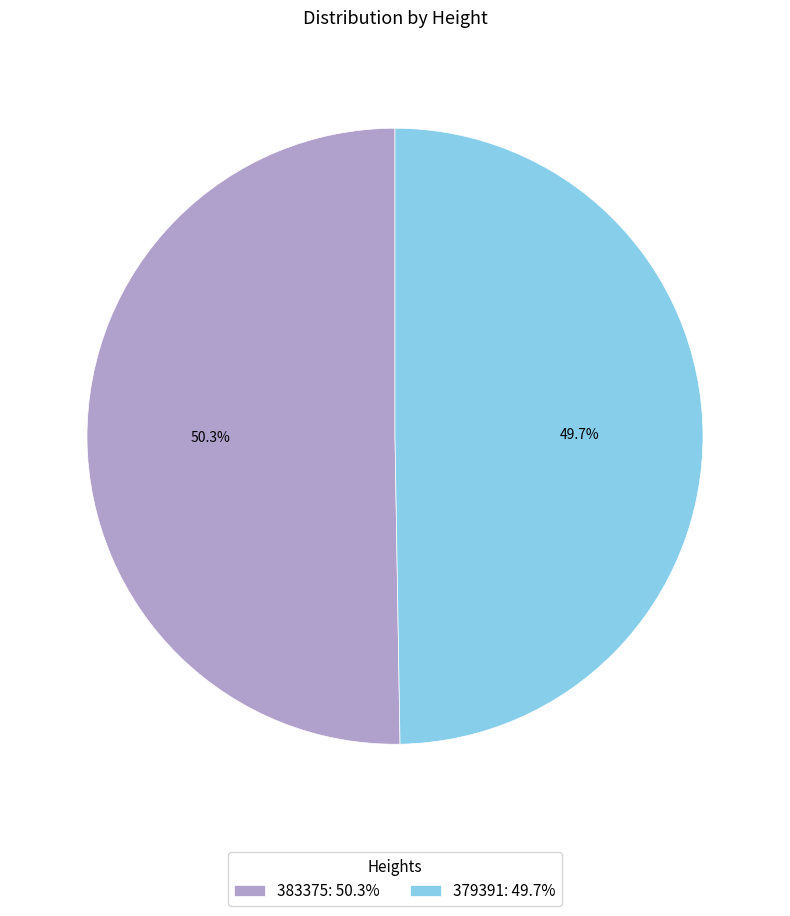

Which slice is the smallest?

379391